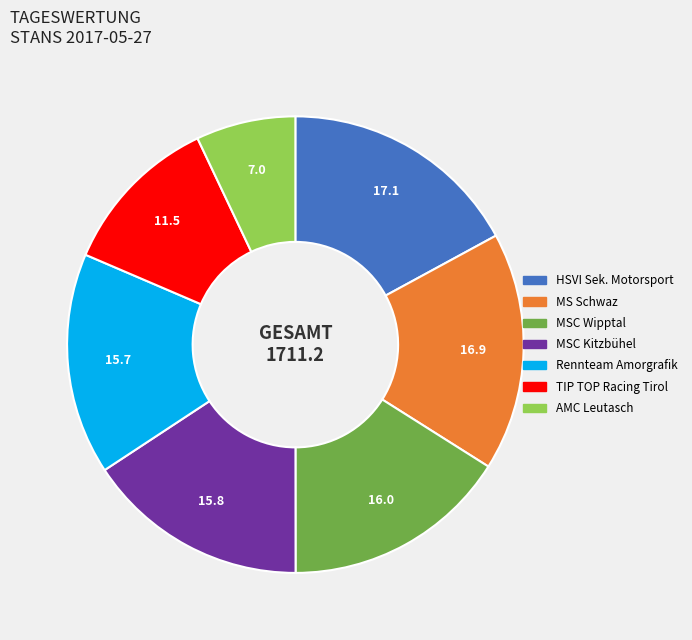

True or false: MSC Wipptal accounts for 16% of the total.

True